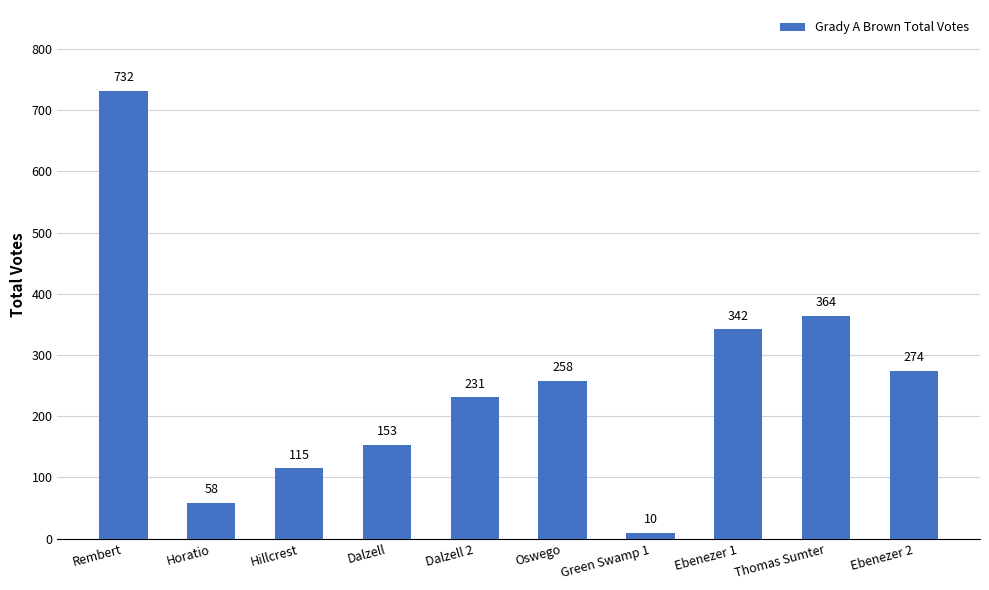

What is the label of the 1st bar from the left?

Rembert